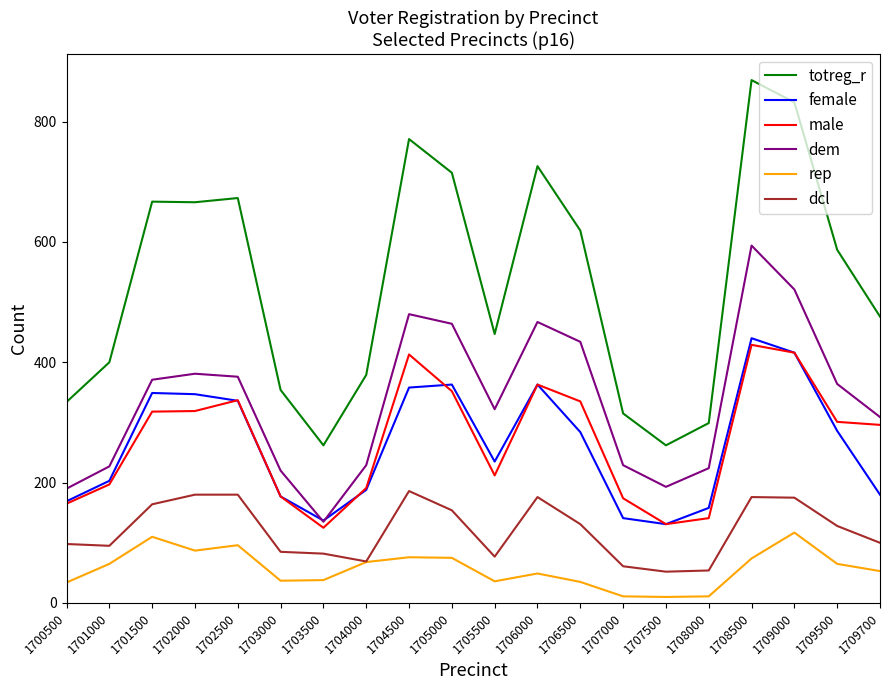

Which series has the largest total across all categories?

totreg_r